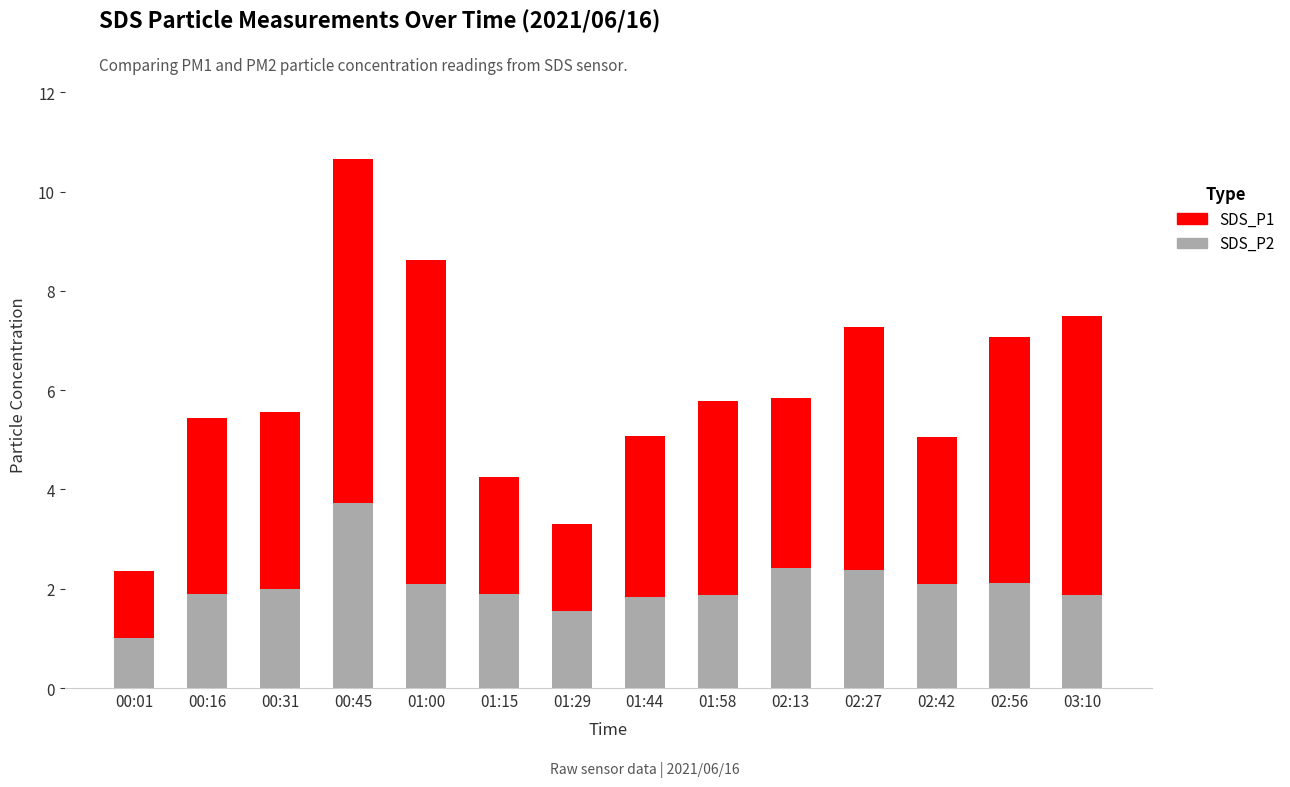

Are the bars horizontal?

No